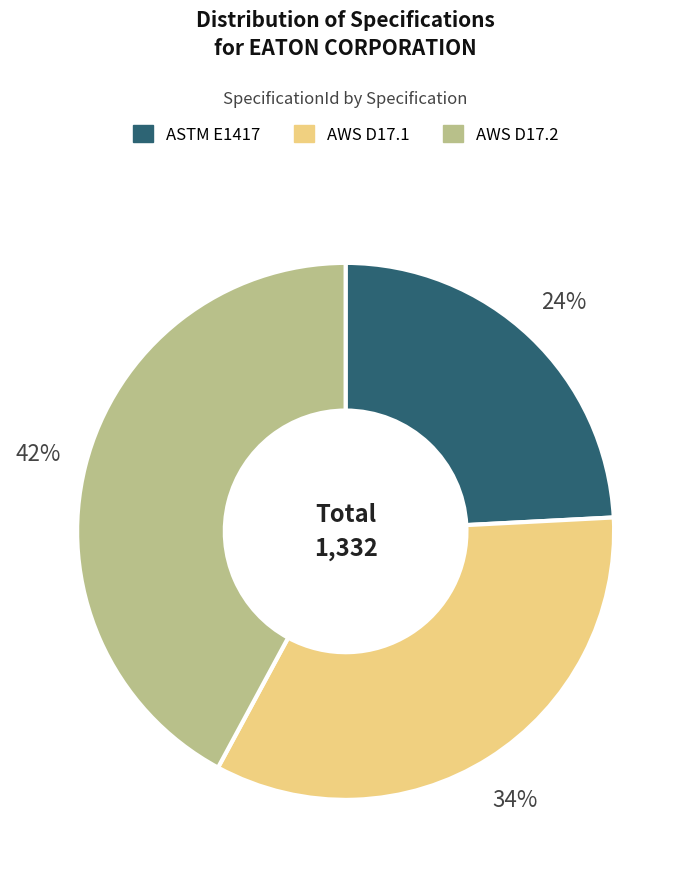

Is it true that AWS D17.2 is 32% of the pie?

False